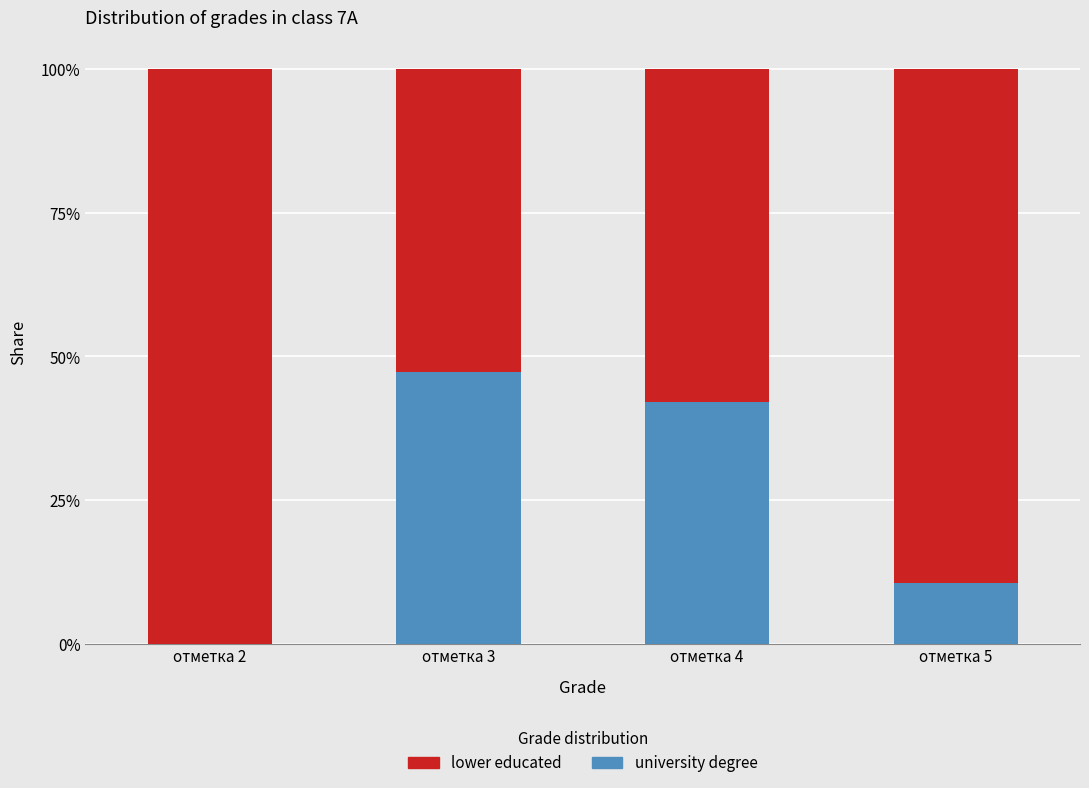

How many categories are shown in the chart?

4